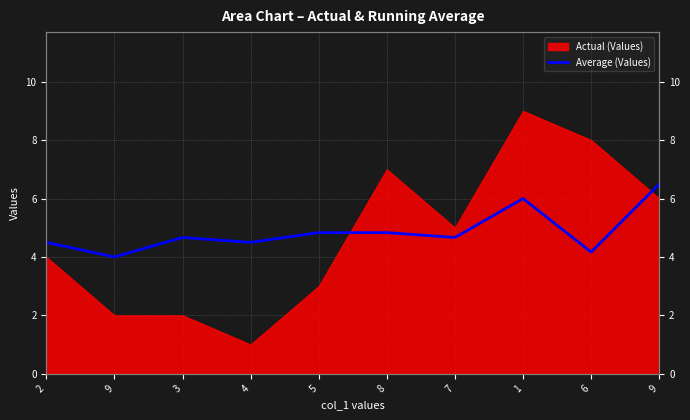

What is the label of the 5th point from the right?

8